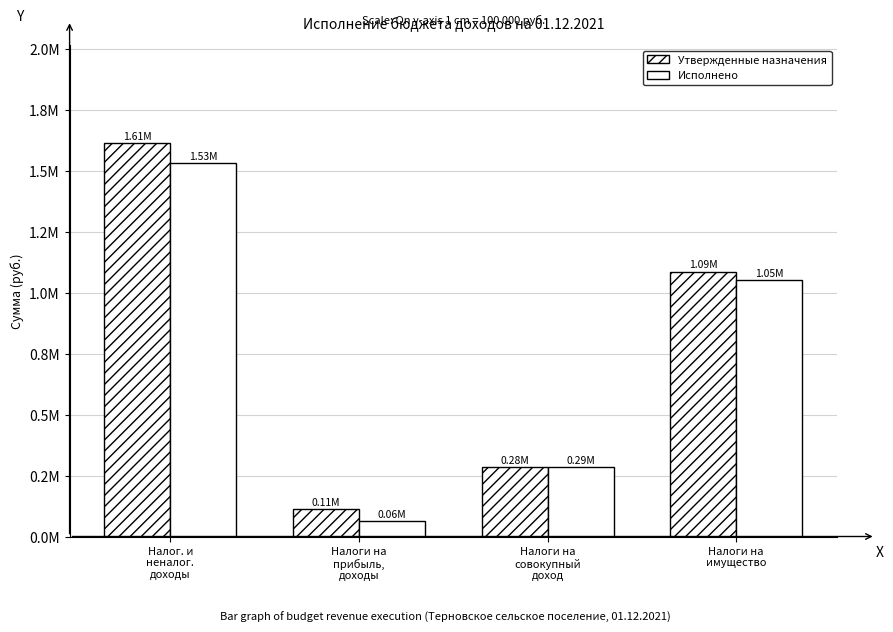

What is the label of the 2nd bar from the left?

Налоги на
прибыль,
доходы